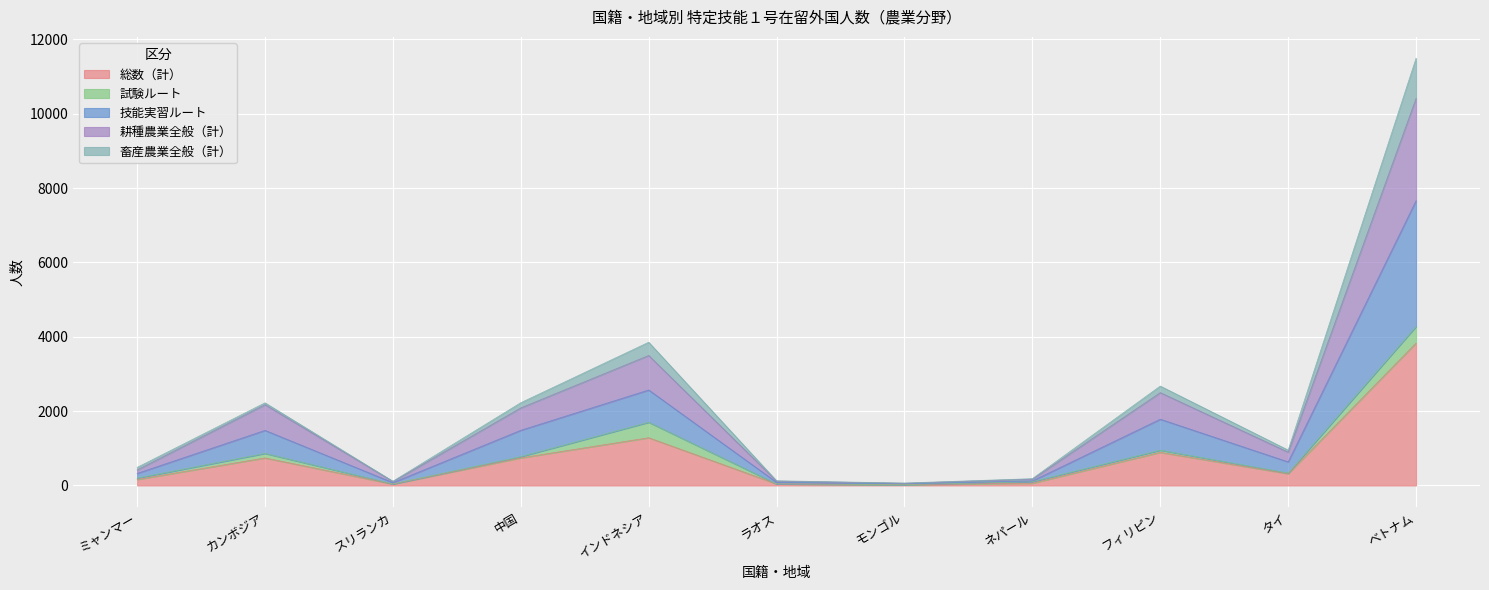

What is the total value across all series at ベトナム?

11490